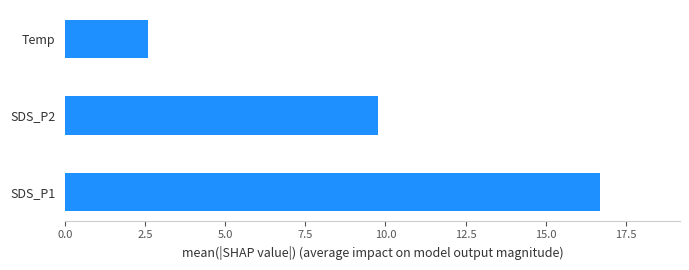

What is the difference between the maximum and second lowest values?

6.9